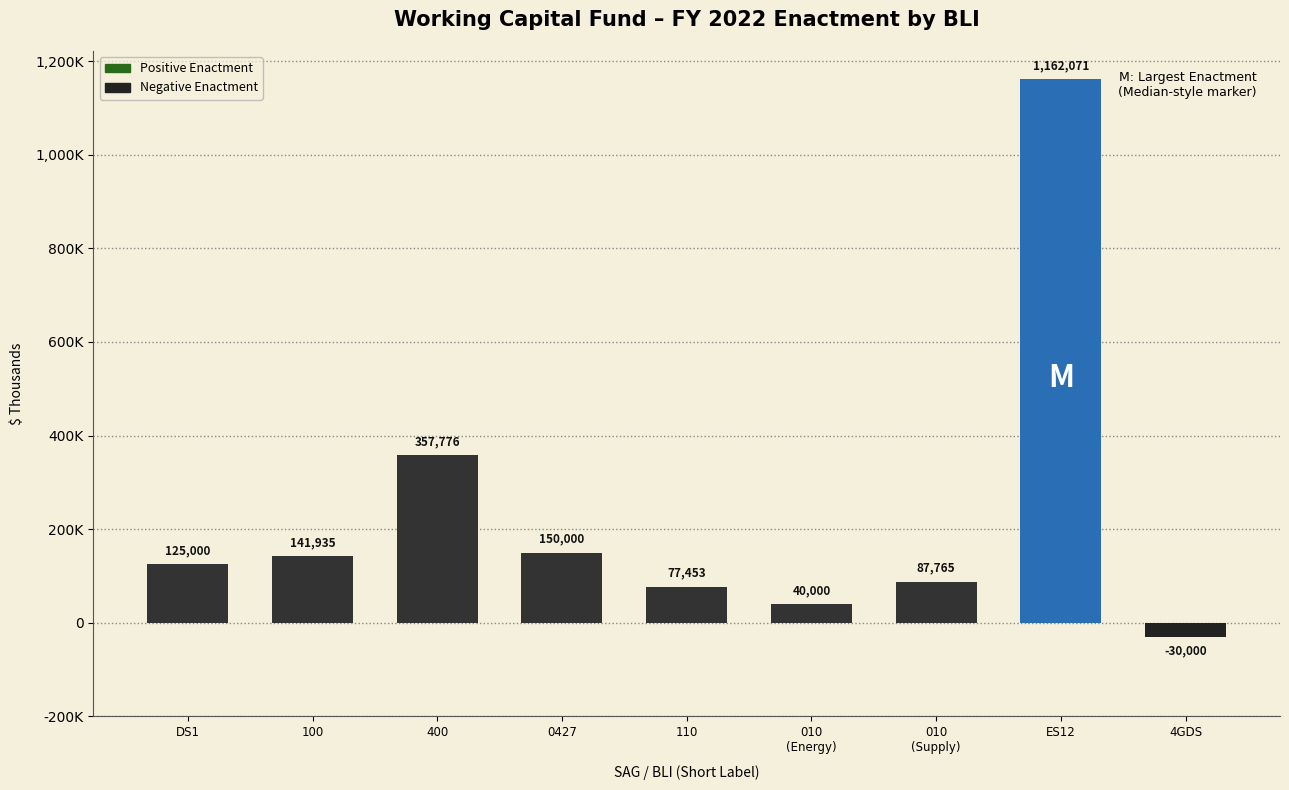

Are the bars horizontal?

No